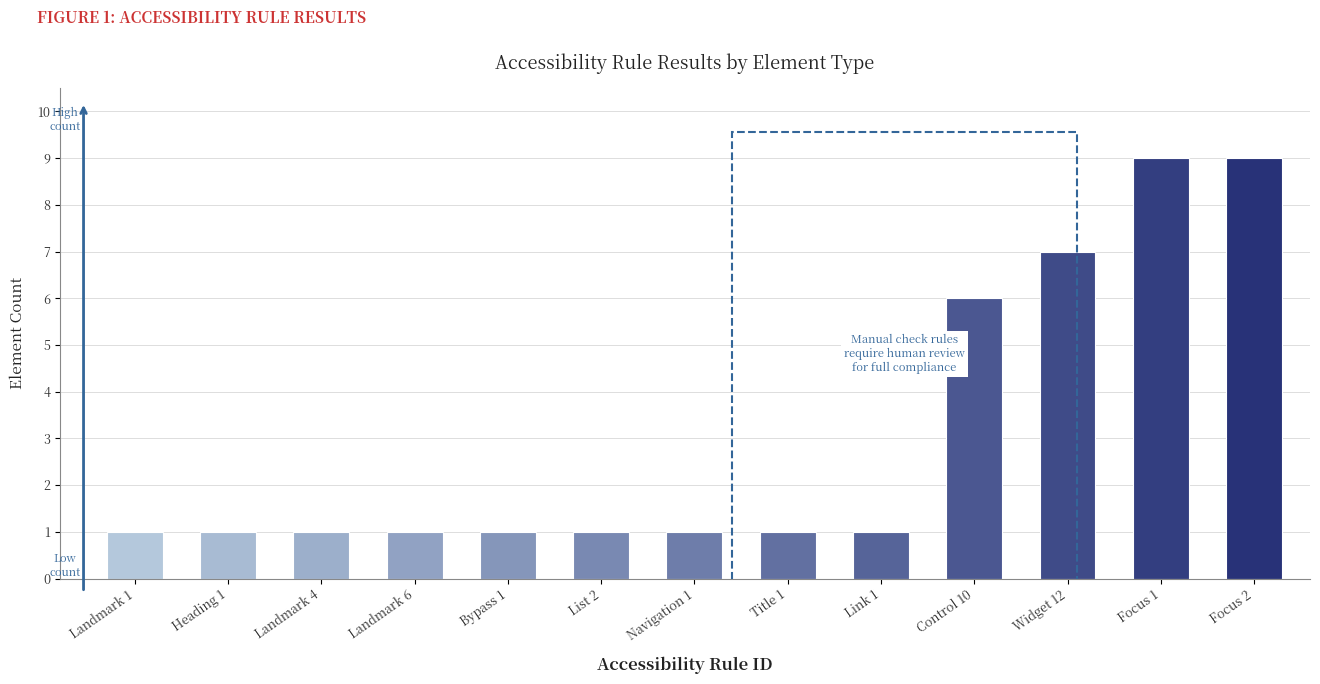

Reading left to right, transcribe all the data shown in this chart.

1	1	1	1	1	1	1	1	1	6	7	9	9